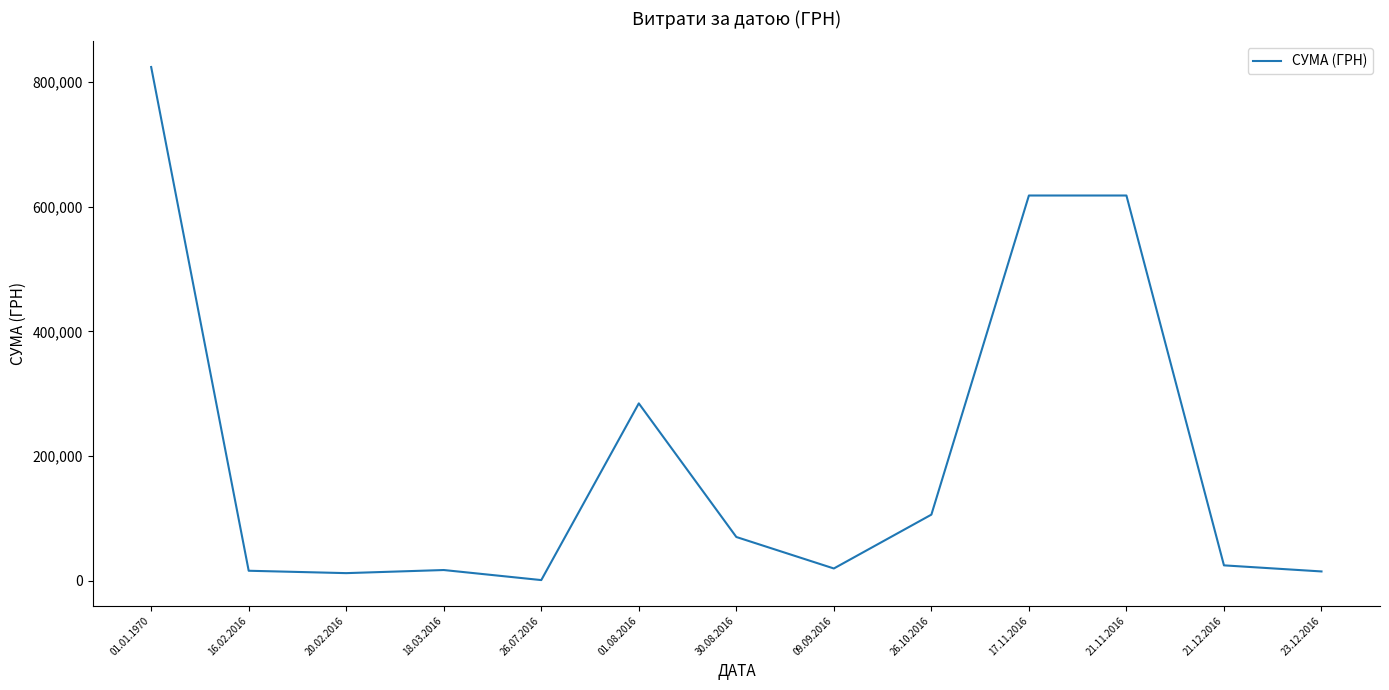

True or false: the data shows 12374.0 at 20.02.2016.

True